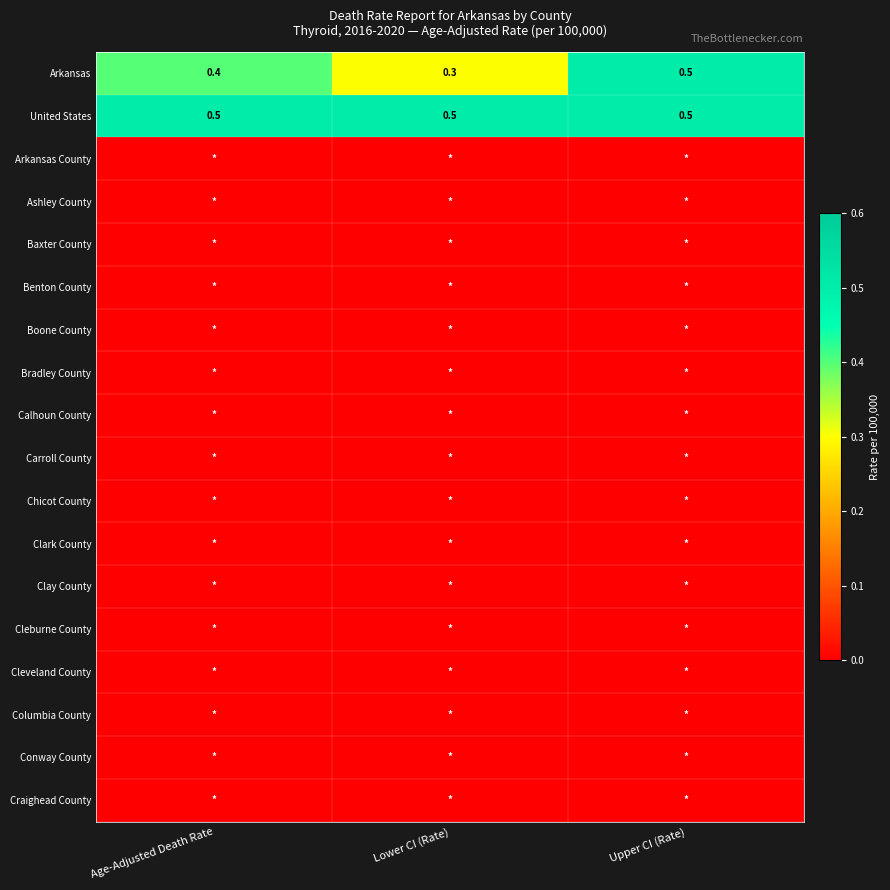

The Carroll County series shows 0.0 at Age-Adjusted Death Rate. True or false?

True